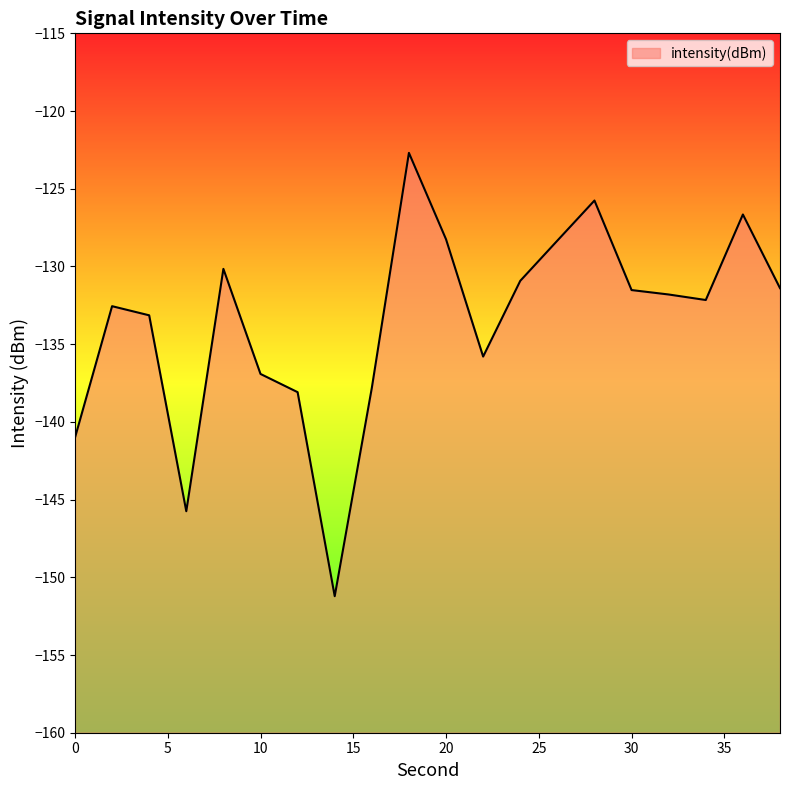

Reading right to left, what are all the values shown in this chart?

-131.4	-126.7	-132.2	-131.8	-131.5	-125.8	-128.3	-130.9	-135.8	-128.3	-122.7	-137.8	-151.2	-138.1	-136.9	-130.2	-145.7	-133.1	-132.6	-141.0